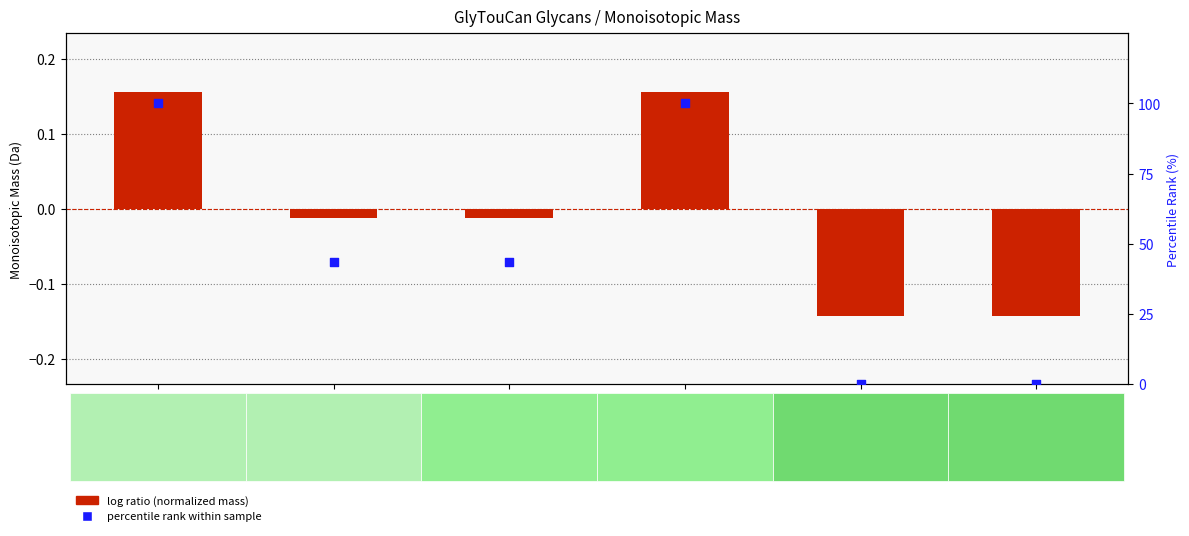

What are all the series names shown in the legend?

log ratio (normalized mass), percentile rank within sample